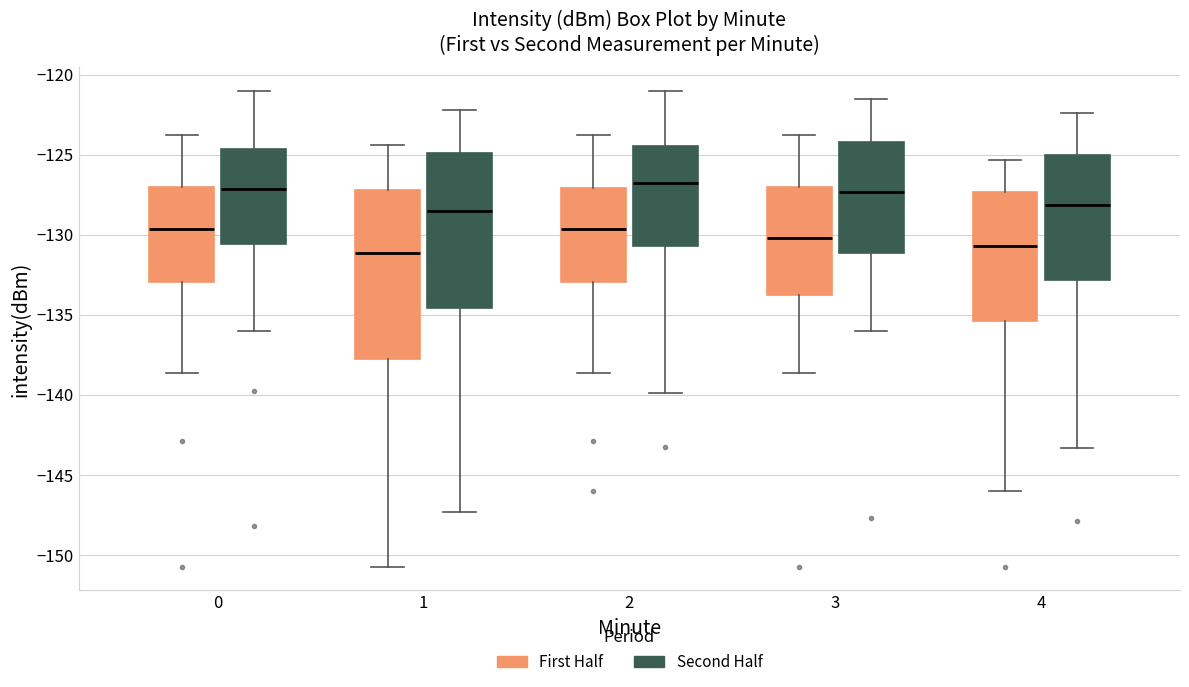

Comparing the boxes themselves (not the whiskers), which one is the tallest?

1 (First Half)